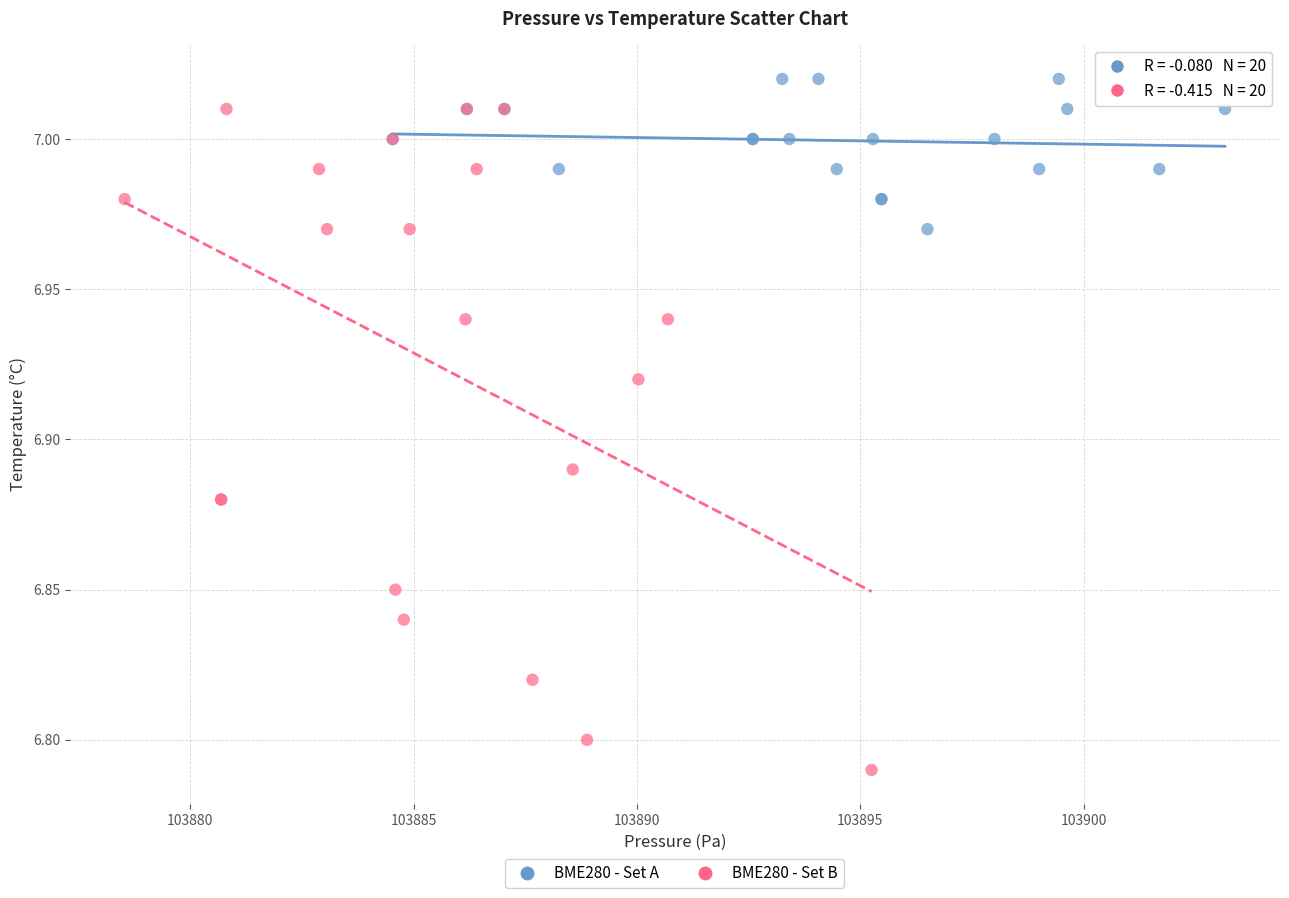

What are all the series names shown in the legend?

BME280 - Set A, BME280 - Set B